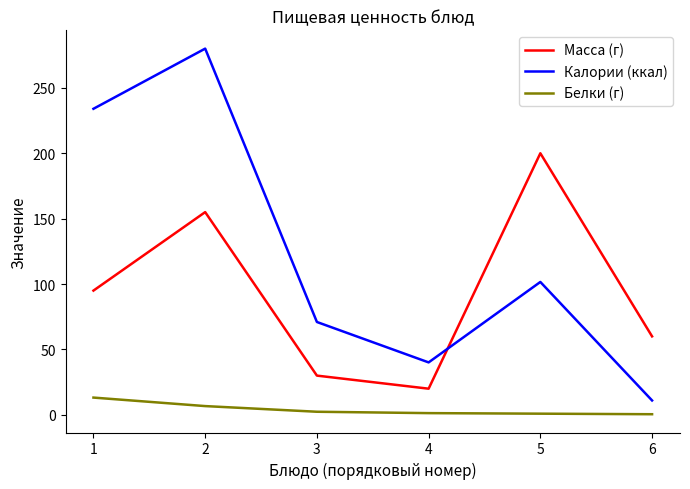

What is the greatest value displayed?

280.0